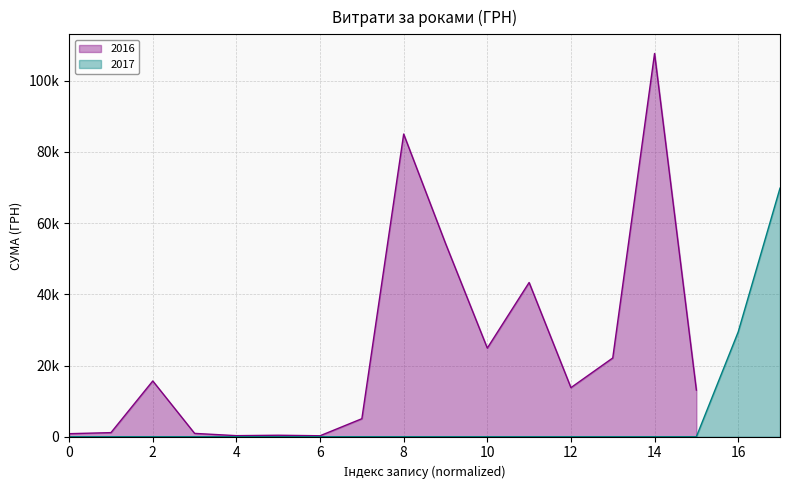

How many values exceed 13788?

7